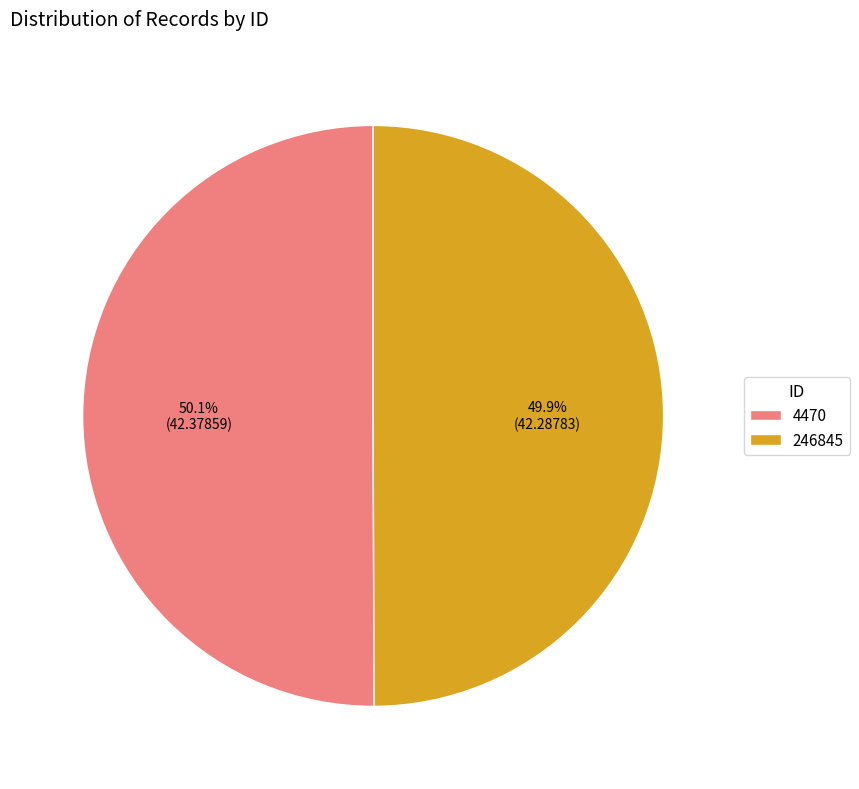

To the nearest percent, what percentage of the pie is 246845?

50%